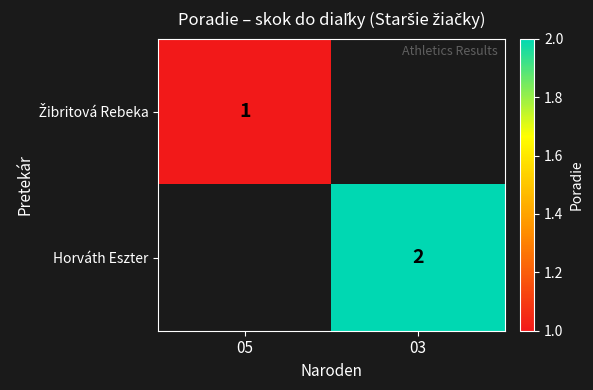

The value of Horváth Eszter at 03 is 2. True or false?

True